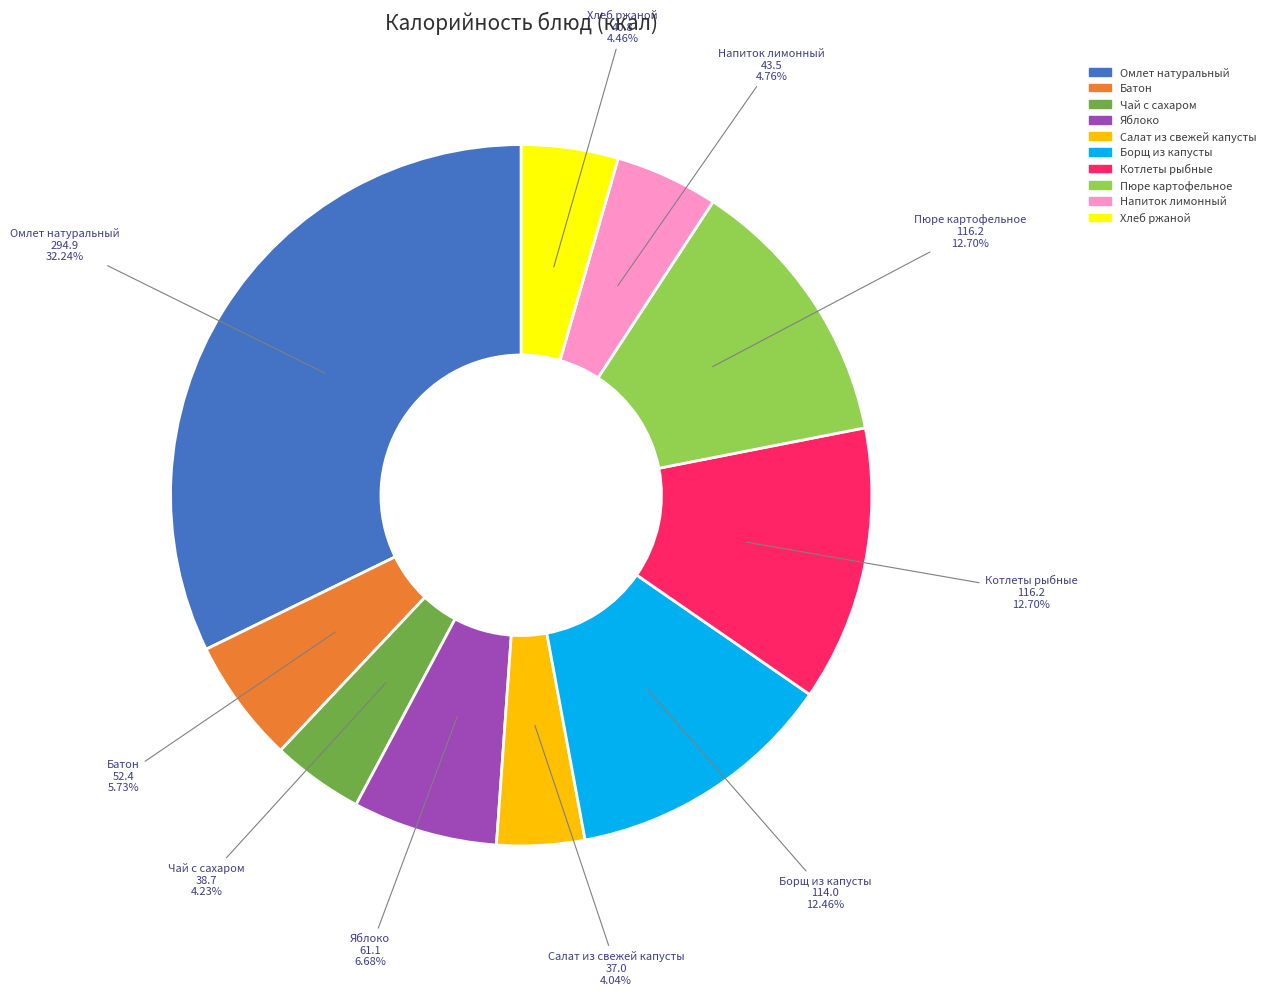

Combined, do Пюре картофельное and Борщ из капусты account for over 50%?

No